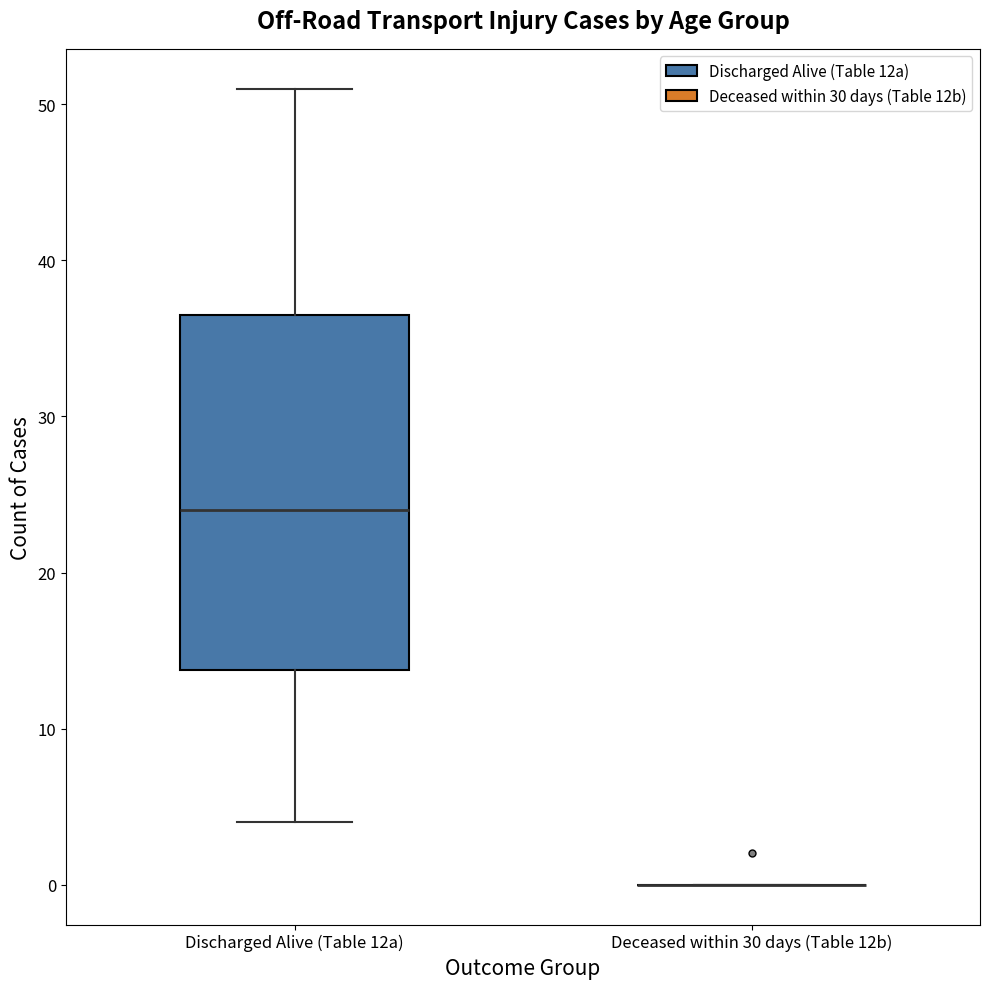

Reading left to right, transcribe this box plot: for each box, give where its median line is, the range the box spans, and where its two whiskers end, as read against the y-axis. The values are not printed on the chart, so give them approximately, as read against the axis.

Discharged Alive (Table 12a): median 24, box 14 to 37, whiskers 4 to 51
Deceased within 30 days (Table 12b): box collapsed to a line at 0, whiskers 0 to 0